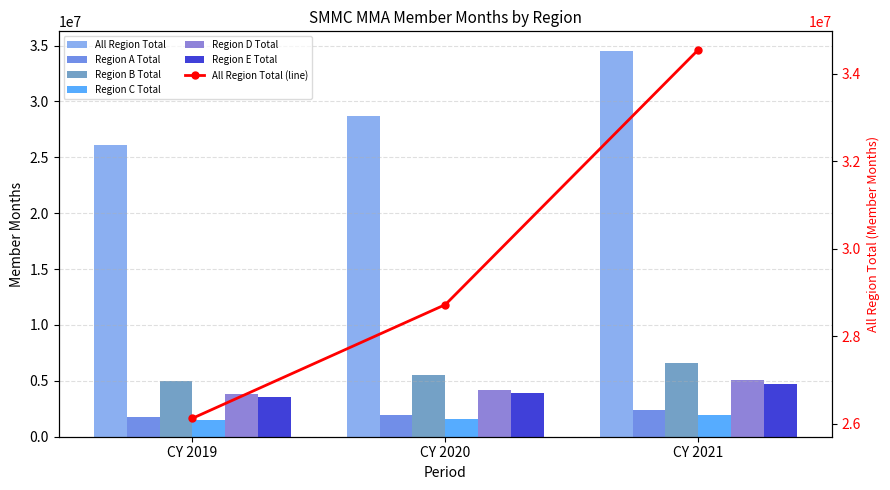

What is the difference between the maximum and second lowest values in the Region E Total series?

862289.6